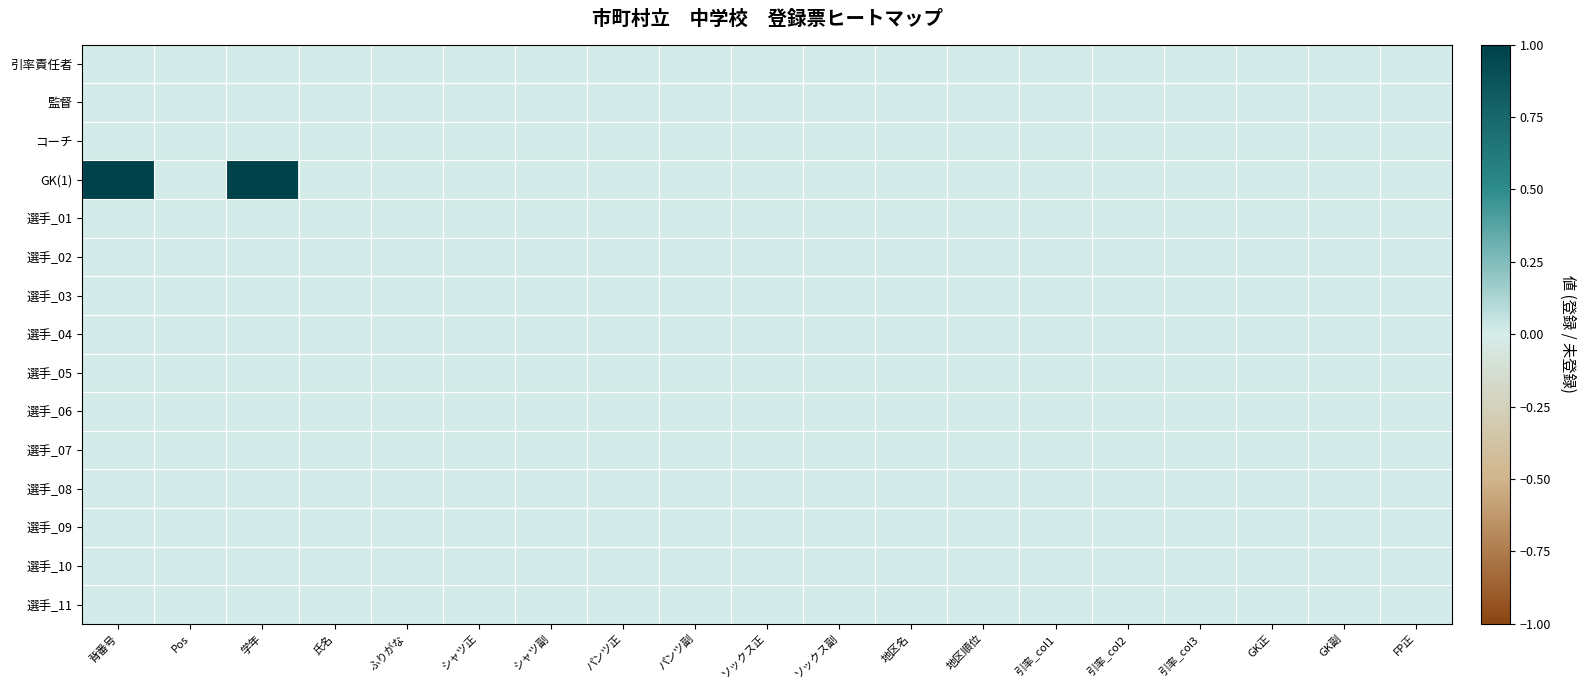

Reading right to left, list all the values displayed in this chart.

引率責任者: FP正=0	GK副=0	GK正=0	引率_col3=0	引率_col2=0	引率_col1=0	地区順位=0	地区名=0	ソックス副=0	ソックス正=0	パンツ副=0	パンツ正=0	シャツ副=0	シャツ正=0	ふりがな=0	氏名=0	学年=0	Pos=0	背番号=0
監督: FP正=0	GK副=0	GK正=0	引率_col3=0	引率_col2=0	引率_col1=0	地区順位=0	地区名=0	ソックス副=0	ソックス正=0	パンツ副=0	パンツ正=0	シャツ副=0	シャツ正=0	ふりがな=0	氏名=0	学年=0	Pos=0	背番号=0
コーチ: FP正=0	GK副=0	GK正=0	引率_col3=0	引率_col2=0	引率_col1=0	地区順位=0	地区名=0	ソックス副=0	ソックス正=0	パンツ副=0	パンツ正=0	シャツ副=0	シャツ正=0	ふりがな=0	氏名=0	学年=0	Pos=0	背番号=0
GK(1): FP正=0	GK副=0	GK正=0	引率_col3=0	引率_col2=0	引率_col1=0	地区順位=0	地区名=0	ソックス副=0	ソックス正=0	パンツ副=0	パンツ正=0	シャツ副=0	シャツ正=0	ふりがな=0	氏名=0	学年=3	Pos=0	背番号=1
選手_01: FP正=0	GK副=0	GK正=0	引率_col3=0	引率_col2=0	引率_col1=0	地区順位=0	地区名=0	ソックス副=0	ソックス正=0	パンツ副=0	パンツ正=0	シャツ副=0	シャツ正=0	ふりがな=0	氏名=0	学年=0	Pos=0	背番号=0
選手_02: FP正=0	GK副=0	GK正=0	引率_col3=0	引率_col2=0	引率_col1=0	地区順位=0	地区名=0	ソックス副=0	ソックス正=0	パンツ副=0	パンツ正=0	シャツ副=0	シャツ正=0	ふりがな=0	氏名=0	学年=0	Pos=0	背番号=0
選手_03: FP正=0	GK副=0	GK正=0	引率_col3=0	引率_col2=0	引率_col1=0	地区順位=0	地区名=0	ソックス副=0	ソックス正=0	パンツ副=0	パンツ正=0	シャツ副=0	シャツ正=0	ふりがな=0	氏名=0	学年=0	Pos=0	背番号=0
選手_04: FP正=0	GK副=0	GK正=0	引率_col3=0	引率_col2=0	引率_col1=0	地区順位=0	地区名=0	ソックス副=0	ソックス正=0	パンツ副=0	パンツ正=0	シャツ副=0	シャツ正=0	ふりがな=0	氏名=0	学年=0	Pos=0	背番号=0
選手_05: FP正=0	GK副=0	GK正=0	引率_col3=0	引率_col2=0	引率_col1=0	地区順位=0	地区名=0	ソックス副=0	ソックス正=0	パンツ副=0	パンツ正=0	シャツ副=0	シャツ正=0	ふりがな=0	氏名=0	学年=0	Pos=0	背番号=0
選手_06: FP正=0	GK副=0	GK正=0	引率_col3=0	引率_col2=0	引率_col1=0	地区順位=0	地区名=0	ソックス副=0	ソックス正=0	パンツ副=0	パンツ正=0	シャツ副=0	シャツ正=0	ふりがな=0	氏名=0	学年=0	Pos=0	背番号=0
選手_07: FP正=0	GK副=0	GK正=0	引率_col3=0	引率_col2=0	引率_col1=0	地区順位=0	地区名=0	ソックス副=0	ソックス正=0	パンツ副=0	パンツ正=0	シャツ副=0	シャツ正=0	ふりがな=0	氏名=0	学年=0	Pos=0	背番号=0
選手_08: FP正=0	GK副=0	GK正=0	引率_col3=0	引率_col2=0	引率_col1=0	地区順位=0	地区名=0	ソックス副=0	ソックス正=0	パンツ副=0	パンツ正=0	シャツ副=0	シャツ正=0	ふりがな=0	氏名=0	学年=0	Pos=0	背番号=0
選手_09: FP正=0	GK副=0	GK正=0	引率_col3=0	引率_col2=0	引率_col1=0	地区順位=0	地区名=0	ソックス副=0	ソックス正=0	パンツ副=0	パンツ正=0	シャツ副=0	シャツ正=0	ふりがな=0	氏名=0	学年=0	Pos=0	背番号=0
選手_10: FP正=0	GK副=0	GK正=0	引率_col3=0	引率_col2=0	引率_col1=0	地区順位=0	地区名=0	ソックス副=0	ソックス正=0	パンツ副=0	パンツ正=0	シャツ副=0	シャツ正=0	ふりがな=0	氏名=0	学年=0	Pos=0	背番号=0
選手_11: FP正=0	GK副=0	GK正=0	引率_col3=0	引率_col2=0	引率_col1=0	地区順位=0	地区名=0	ソックス副=0	ソックス正=0	パンツ副=0	パンツ正=0	シャツ副=0	シャツ正=0	ふりがな=0	氏名=0	学年=0	Pos=0	背番号=0